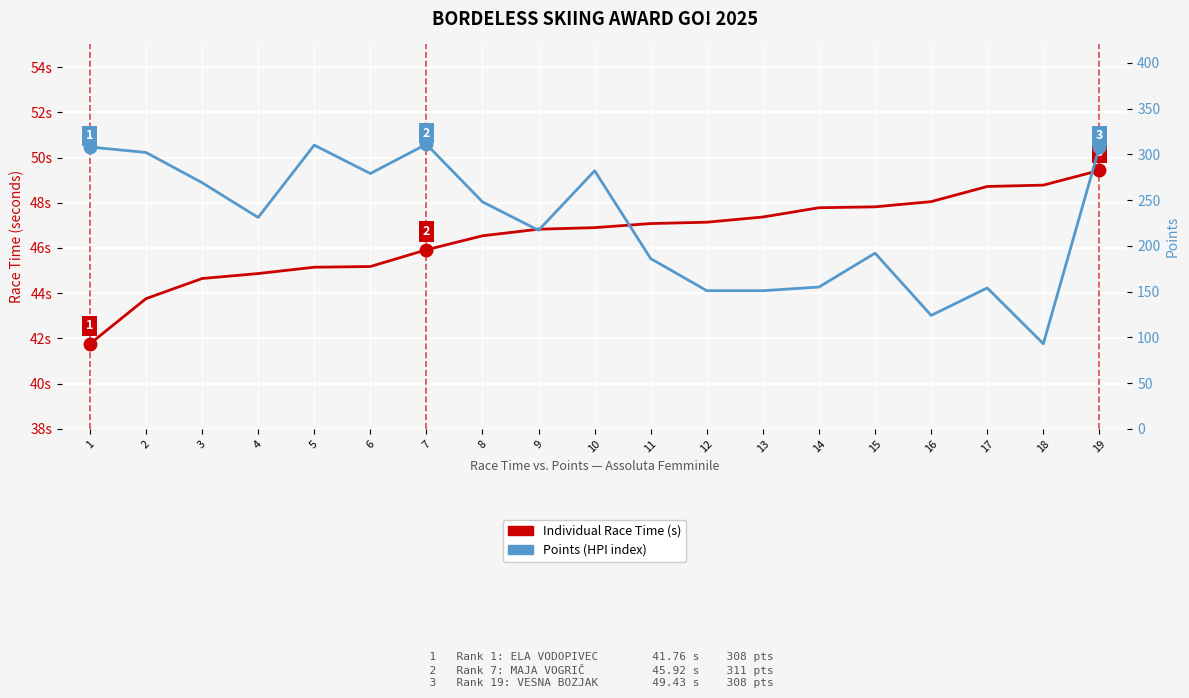

At how many categories does at least one series exceed 138?

17